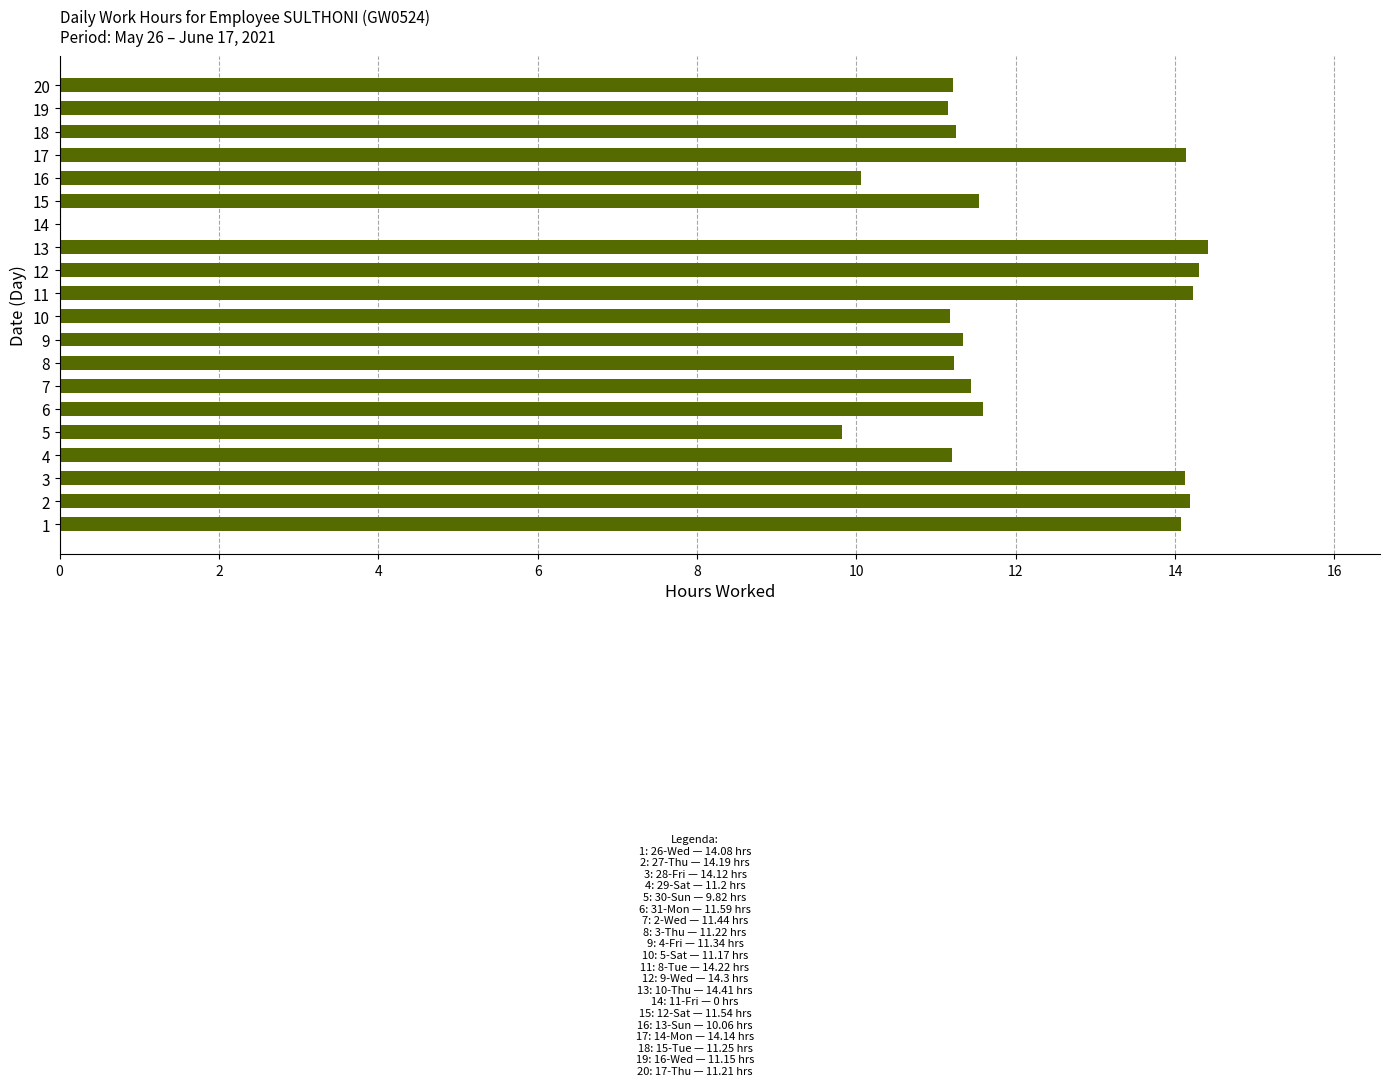

Read the value at 16.

10.1